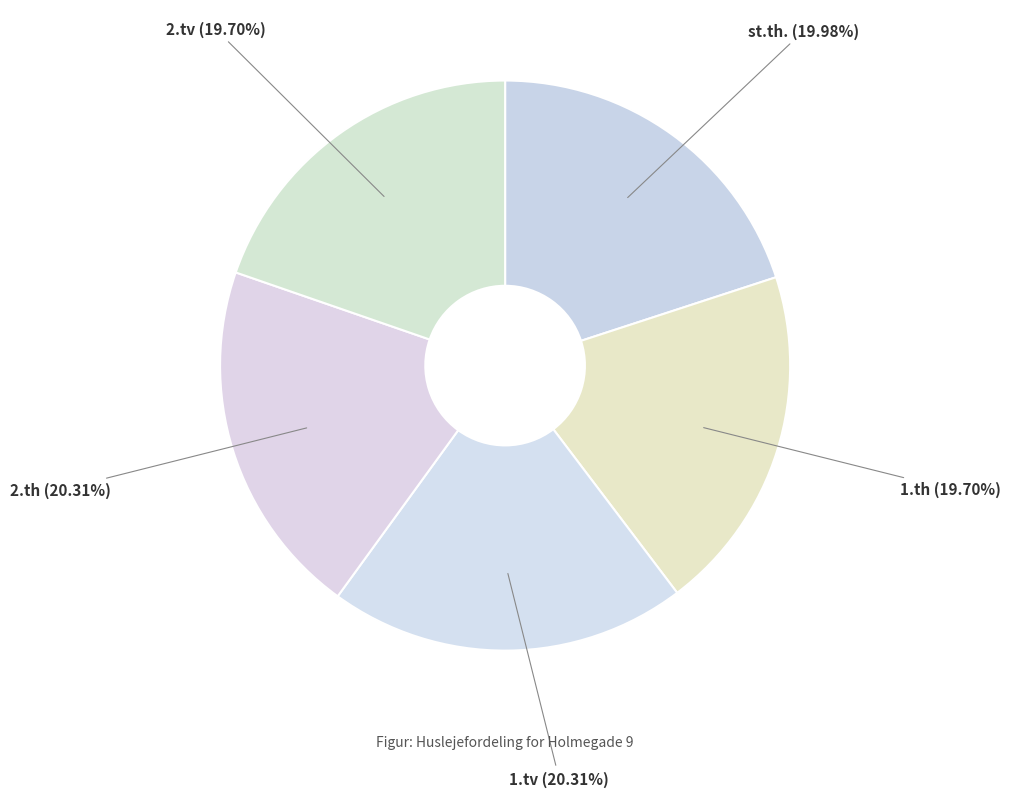

How many slices are in this pie chart?

5